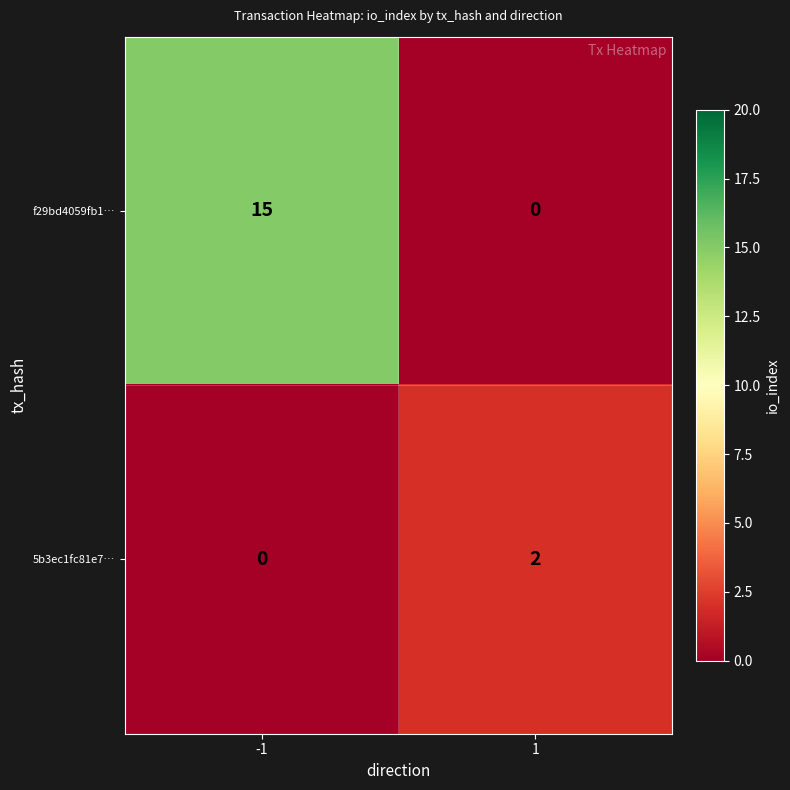

Which series has the largest total across all categories?

f29bd4059fb1…